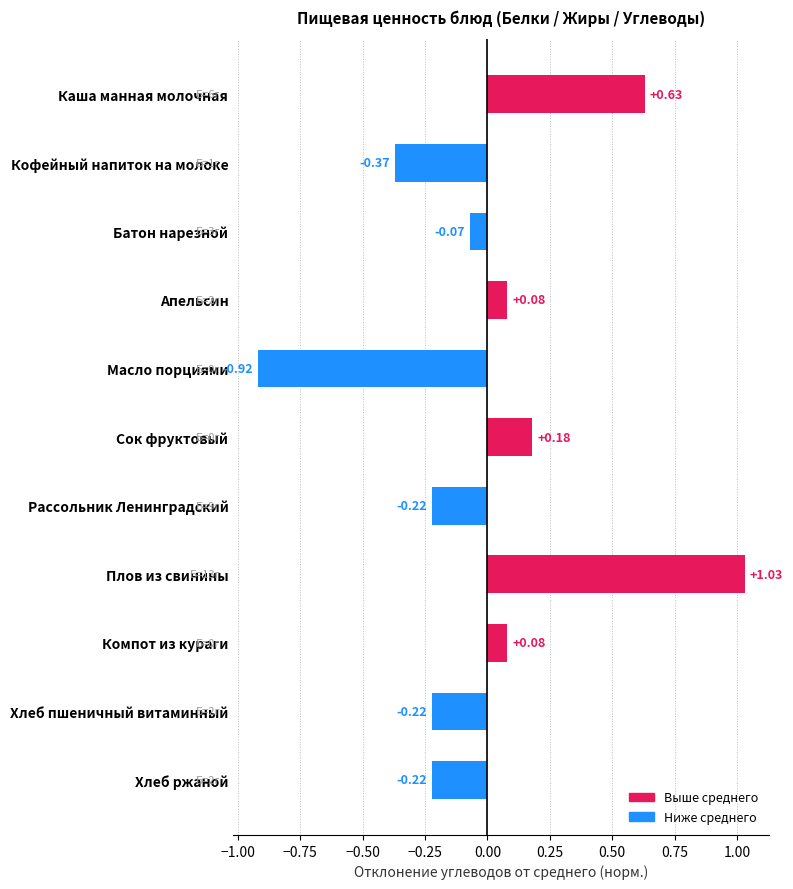

At which category does the chart reach its peak across all series?

Плов из свинины